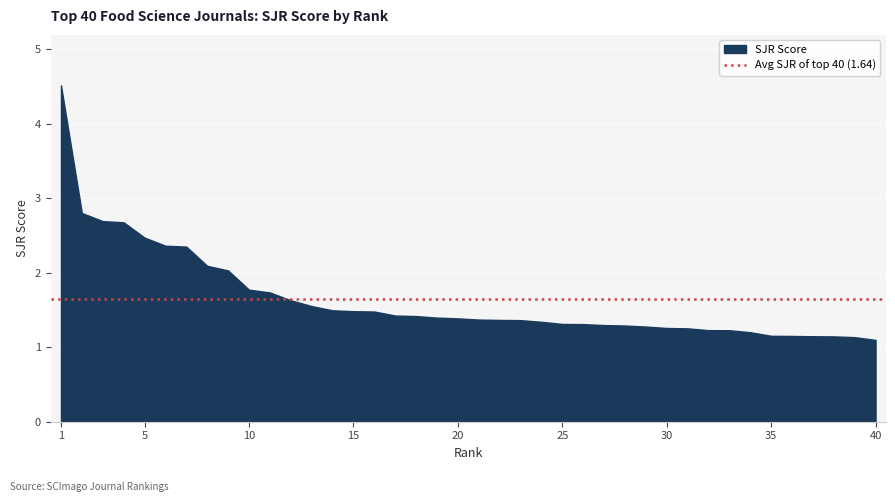

At 16, list the series in order from largest to smallest.

Avg SJR, SJR